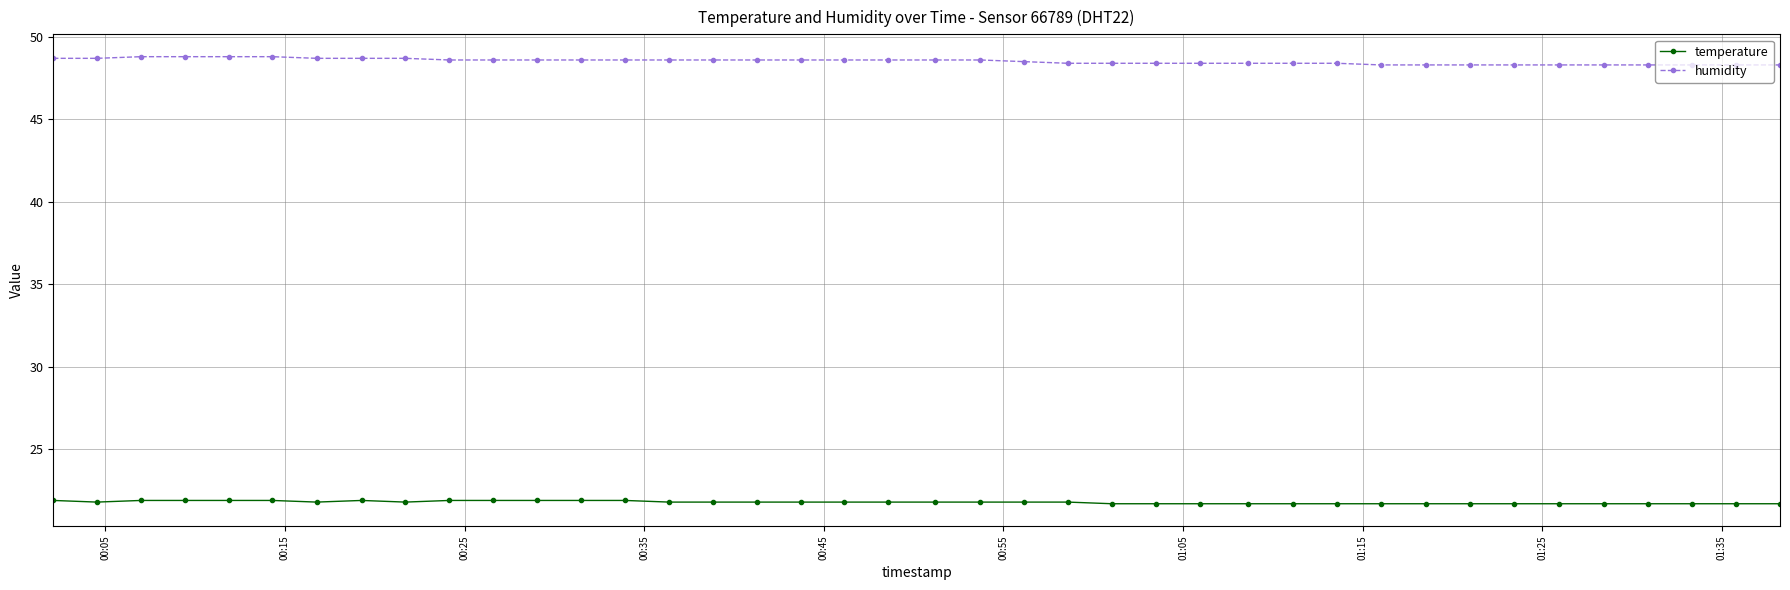

What is the sum of all temperature values?

871.5